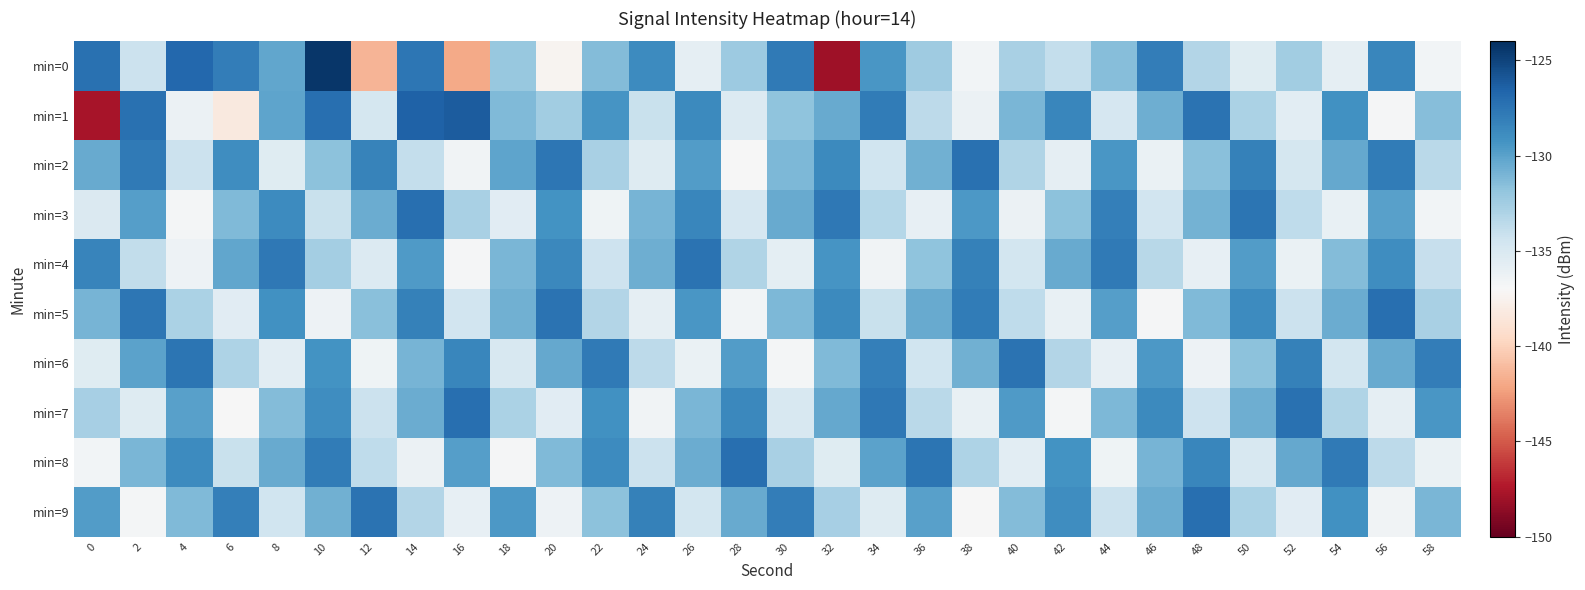

Reading left to right, transcribe all the data shown in this chart.

min=0: 0=-127.3	2=-134.2	4=-126.8	6=-128.0	8=-130.2	10=-124.4	12=-141.4	14=-127.6	16=-141.9	18=-132.1	20=-137.3	22=-131.3	24=-128.8	26=-135.8	28=-132.3	30=-127.8	32=-148.0	34=-129.5	36=-132.4	38=-136.7	40=-132.8	42=-133.9	44=-131.5	46=-128.0	48=-133.2	50=-135.5	52=-132.5	54=-135.8	56=-128.5	58=-136.6
min=1: 0=-147.7	2=-127.3	4=-136.2	6=-138.3	8=-130.1	10=-127.2	12=-134.7	14=-126.5	16=-126.2	18=-131.3	20=-132.5	22=-129.3	24=-134.1	26=-128.7	28=-135.2	30=-131.8	32=-130.4	34=-127.9	36=-133.6	38=-136.2	40=-131.1	42=-128.5	44=-134.8	46=-130.7	48=-127.4	50=-132.9	52=-135.6	54=-129.1	56=-136.8	58=-131.5
min=2: 0=-130.5	2=-127.8	4=-134.2	6=-128.9	8=-135.4	10=-131.7	12=-128.3	14=-133.9	16=-136.5	18=-130.1	20=-127.6	22=-132.8	24=-135.3	26=-129.7	28=-136.9	30=-131.2	32=-128.7	34=-134.4	36=-130.8	38=-127.3	40=-133.1	42=-135.8	44=-129.4	46=-136.1	48=-131.6	50=-128.2	52=-134.7	54=-130.3	56=-127.9	58=-133.5
min=3: 0=-135.1	2=-129.8	4=-136.7	6=-131.3	8=-128.8	10=-134.1	12=-130.6	14=-127.2	16=-132.8	18=-135.5	20=-129.2	22=-136.4	24=-131.0	26=-128.5	28=-134.8	30=-130.4	32=-127.7	34=-133.3	36=-135.9	38=-129.5	40=-136.2	42=-131.7	44=-128.1	46=-134.5	48=-130.9	50=-127.5	52=-133.7	54=-136.0	56=-129.9	58=-136.6
min=4: 0=-128.4	2=-133.8	4=-136.3	6=-130.2	8=-127.7	10=-132.6	12=-135.2	14=-129.6	16=-136.8	18=-131.1	20=-128.6	22=-134.3	24=-130.7	26=-127.4	28=-133.1	30=-135.7	32=-129.3	34=-136.5	36=-131.8	38=-128.2	40=-134.6	42=-130.4	44=-127.8	46=-133.4	48=-135.9	50=-129.7	52=-136.1	54=-131.4	56=-128.9	58=-134.0
min=5: 0=-131.0	2=-127.6	4=-132.9	6=-135.5	8=-129.1	10=-136.3	12=-131.6	14=-128.2	16=-134.5	18=-130.8	20=-127.4	22=-133.2	24=-135.8	26=-129.4	28=-136.6	30=-131.2	32=-128.7	34=-134.1	36=-130.5	38=-127.9	40=-133.7	42=-136.0	44=-129.8	46=-136.8	48=-131.3	50=-128.8	52=-134.2	54=-130.6	56=-127.2	58=-132.8
min=6: 0=-135.4	2=-130.0	4=-127.5	6=-133.0	8=-135.6	10=-129.2	12=-136.4	14=-131.0	16=-128.5	18=-134.9	20=-130.3	22=-127.8	24=-133.6	26=-136.1	28=-129.7	30=-136.7	32=-131.3	34=-128.1	36=-134.4	38=-130.8	40=-127.4	42=-133.2	44=-135.9	46=-129.5	48=-136.3	50=-131.7	52=-128.2	54=-134.6	56=-130.4	58=-128.0
min=7: 0=-132.7	2=-135.3	4=-129.9	6=-136.9	8=-131.4	10=-128.9	12=-134.2	14=-130.6	16=-127.2	18=-132.9	20=-135.5	22=-129.1	24=-136.5	26=-131.1	28=-128.6	30=-134.9	32=-130.3	34=-127.7	36=-133.5	38=-136.0	40=-129.6	42=-136.7	44=-131.2	46=-128.7	48=-134.3	50=-130.7	52=-127.3	54=-133.1	56=-135.8	58=-129.4
min=8: 0=-136.6	2=-131.1	4=-128.8	6=-134.1	8=-130.5	10=-127.9	12=-133.7	14=-136.2	16=-129.8	18=-136.8	20=-131.3	22=-128.8	24=-134.2	26=-130.6	28=-127.2	30=-132.8	32=-135.4	34=-130.0	36=-127.5	38=-133.0	40=-135.6	42=-129.2	44=-136.4	46=-131.0	48=-128.5	50=-134.9	52=-130.3	54=-127.8	56=-133.6	58=-136.1
min=9: 0=-129.7	2=-136.7	4=-131.3	6=-128.1	8=-134.4	10=-130.8	12=-127.4	14=-133.2	16=-135.9	18=-129.5	20=-136.3	22=-131.7	24=-128.2	26=-134.6	28=-130.4	30=-128.0	32=-132.7	34=-135.3	36=-129.9	38=-136.9	40=-131.4	42=-128.9	44=-134.2	46=-130.6	48=-127.2	50=-132.9	52=-135.5	54=-129.1	56=-136.5	58=-131.1